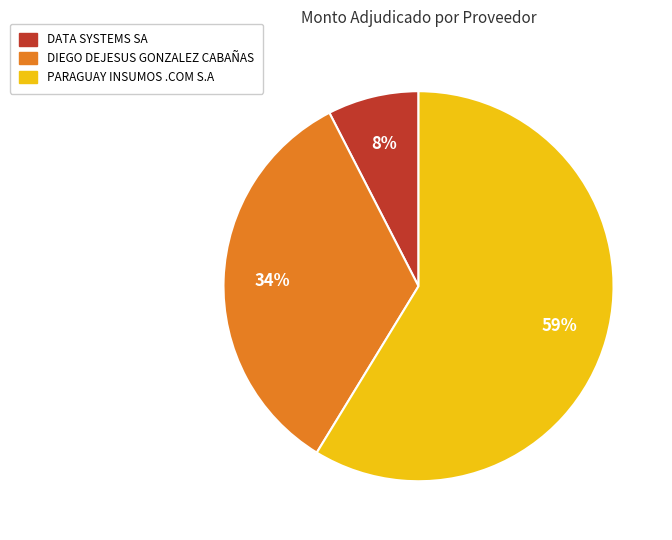

Between DATA SYSTEMS SA and DIEGO DEJESUS GONZALEZ CABAÑAS, which is larger?

DIEGO DEJESUS GONZALEZ CABAÑAS